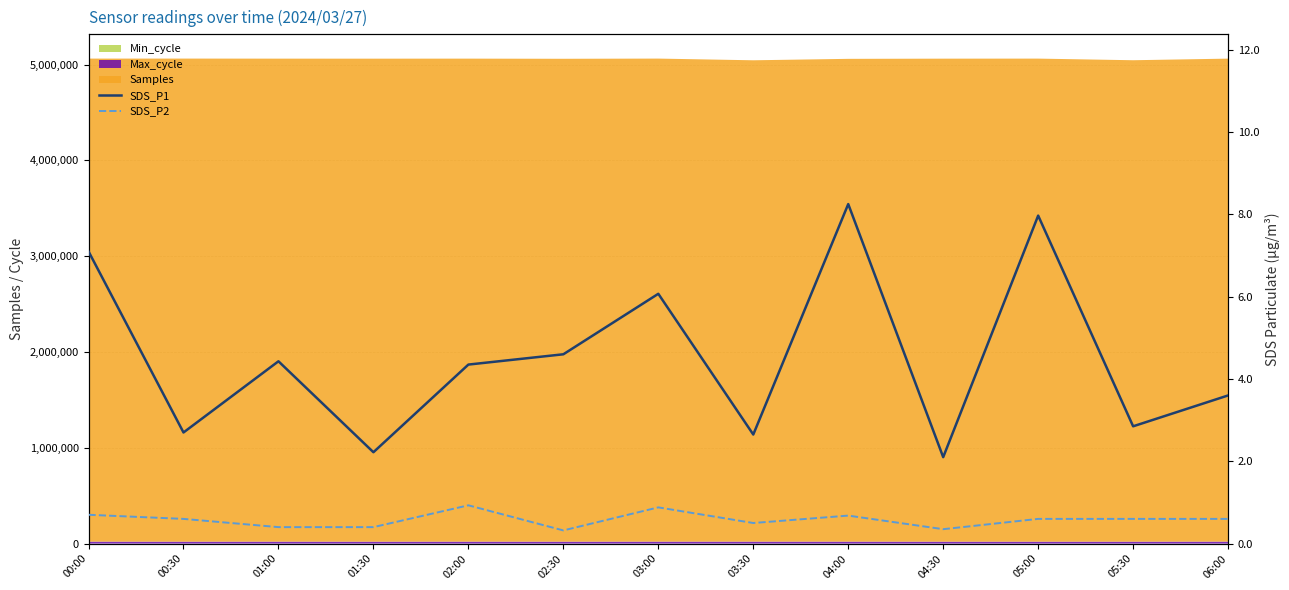

Count the number of categories in the chart.

13